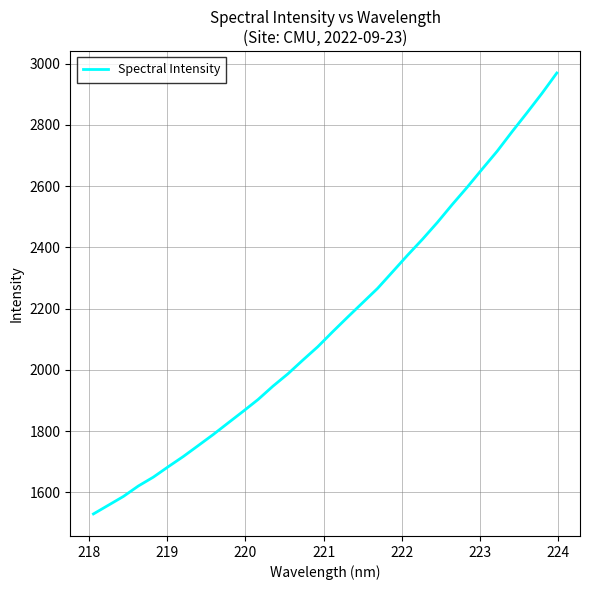

Does the chart display data point markers on the line(s)?

No